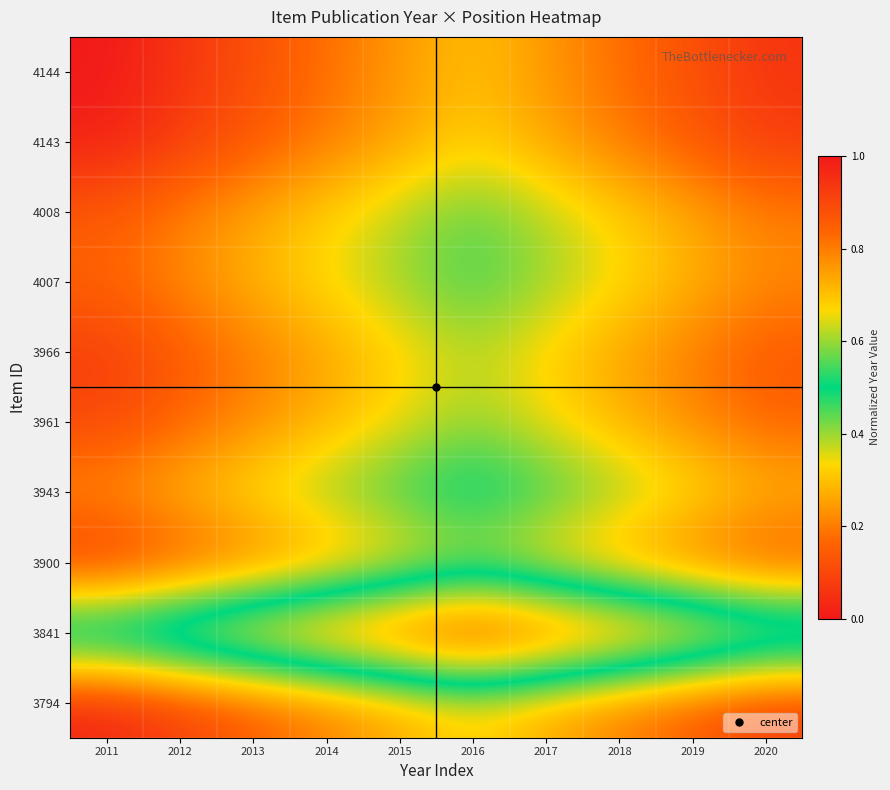

At how many categories does at least one series exceed 0?

10